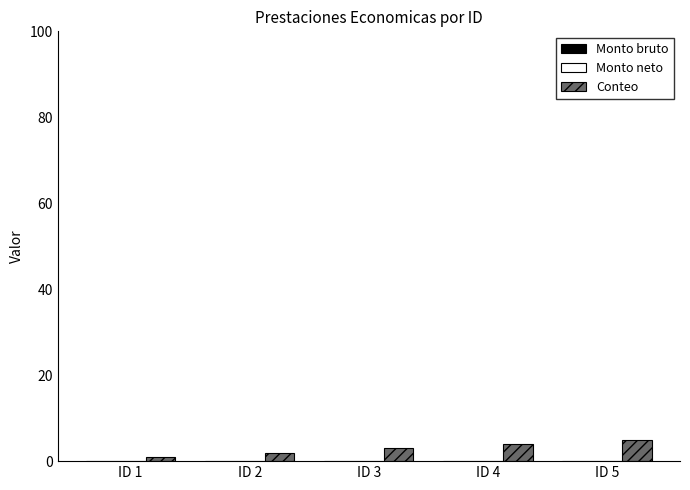

Approximately how many times larger is the value at ID 5 compared to ID 3?

1.7